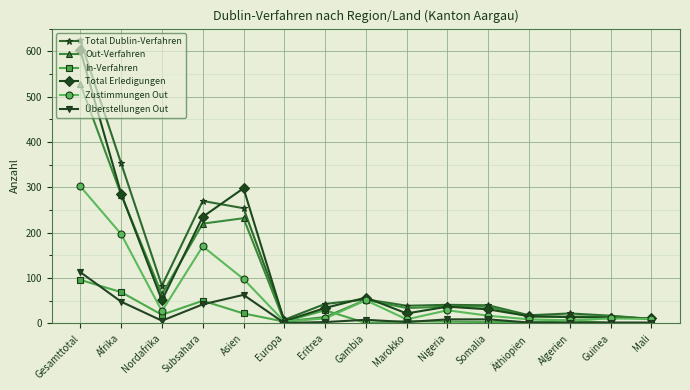

What is the highest value of the Überstellungen Out series?

113